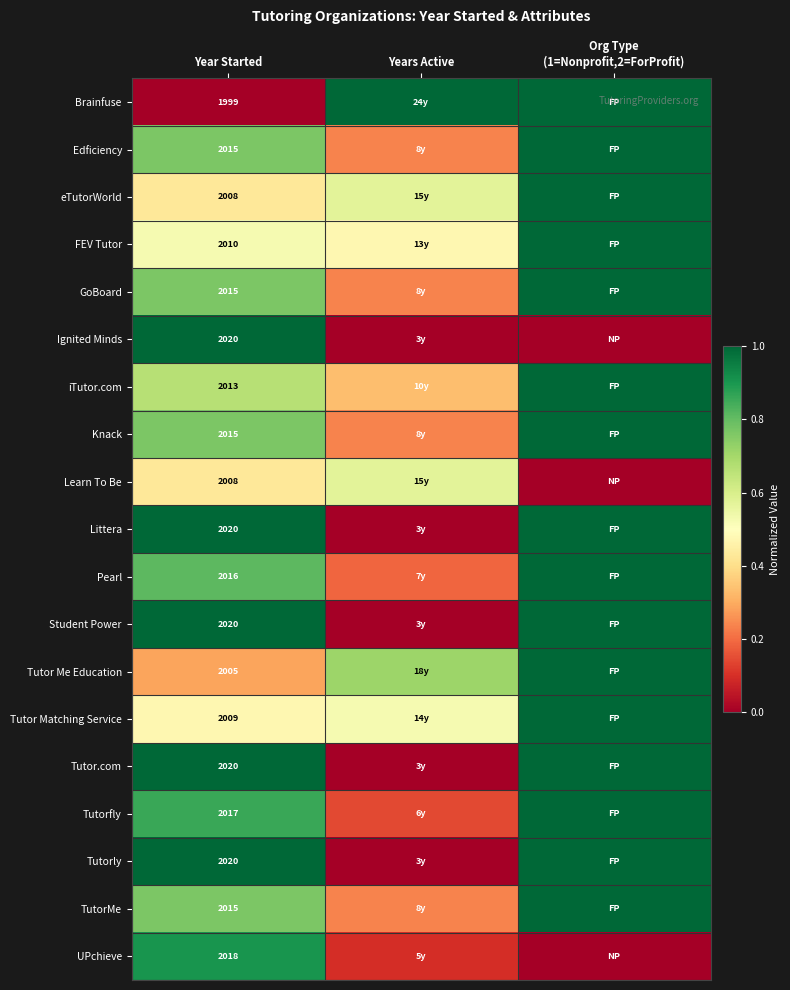

What is the total value across all series at Year Started?

38263.0